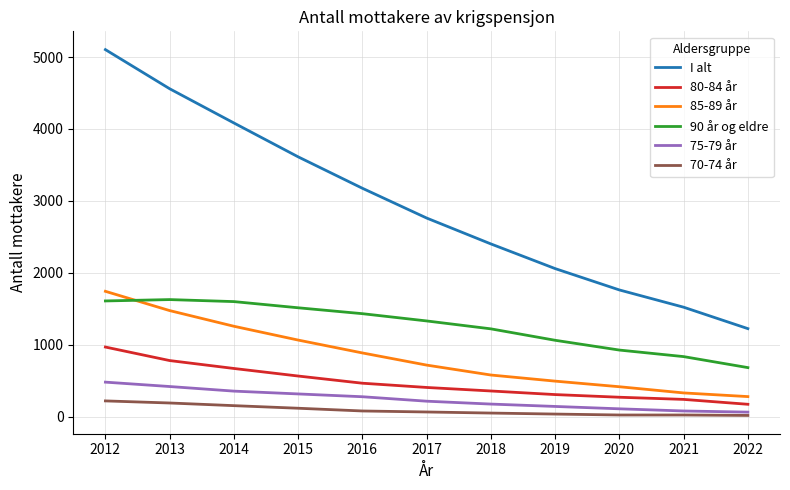

What are all the series names shown in the legend?

I alt, 80-84 år, 85-89 år, 90 år og eldre, 75-79 år, 70-74 år